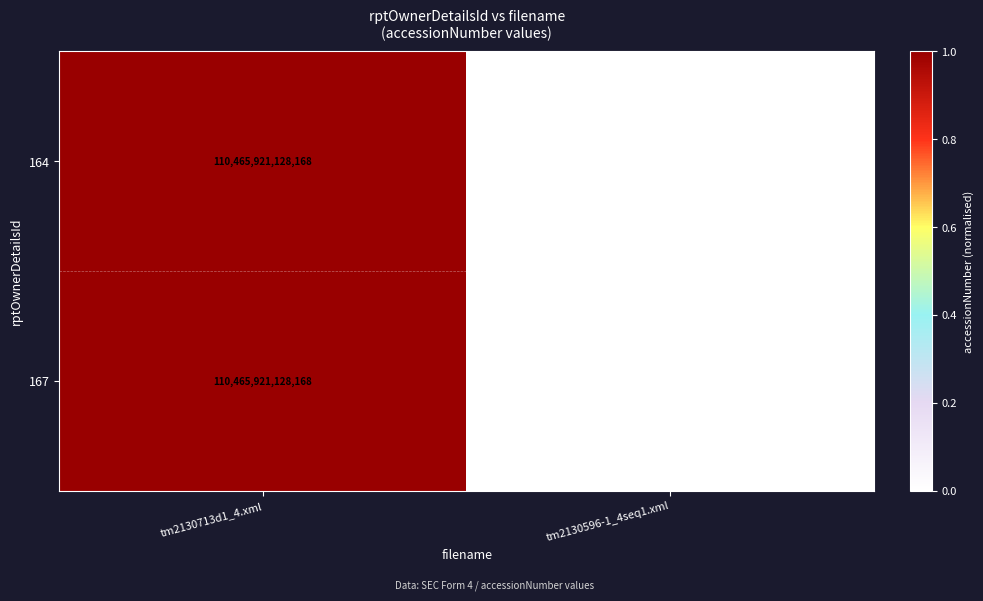

What is the sum of all 167 values?

1.0